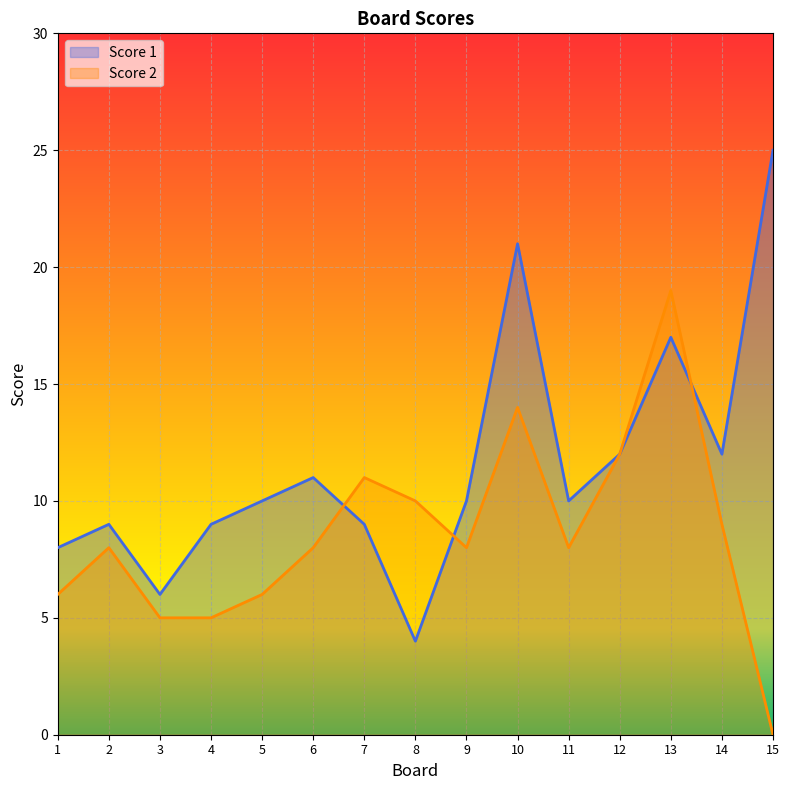

Where is the first local minimum for Score 2?

9